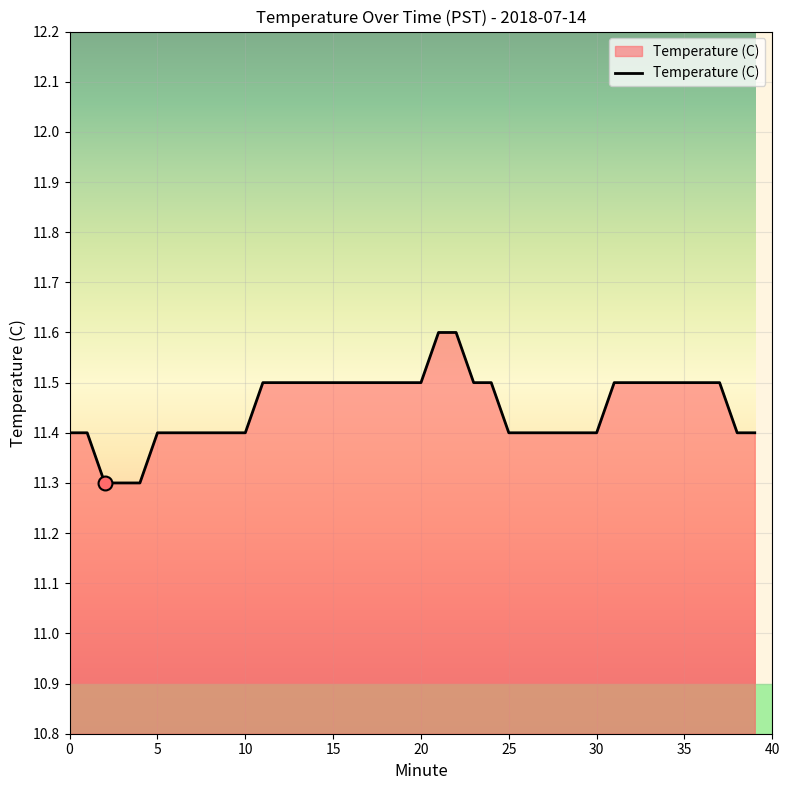

What is the difference between the maximum and minimum values?

0.3